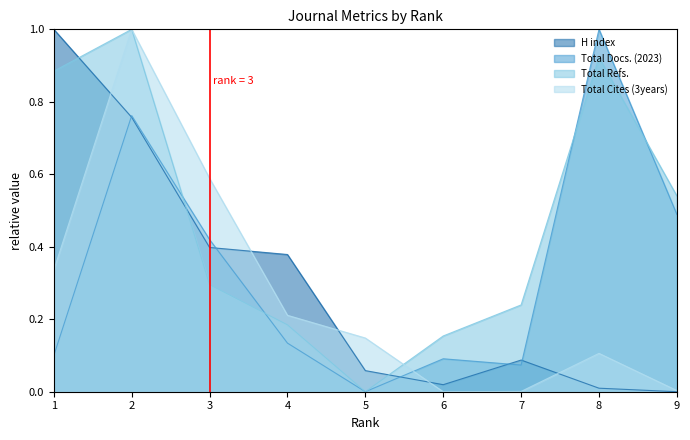

Between which two adjacent categories do Total Docs. (2023) and Total Refs. first intersect?

2 and 3